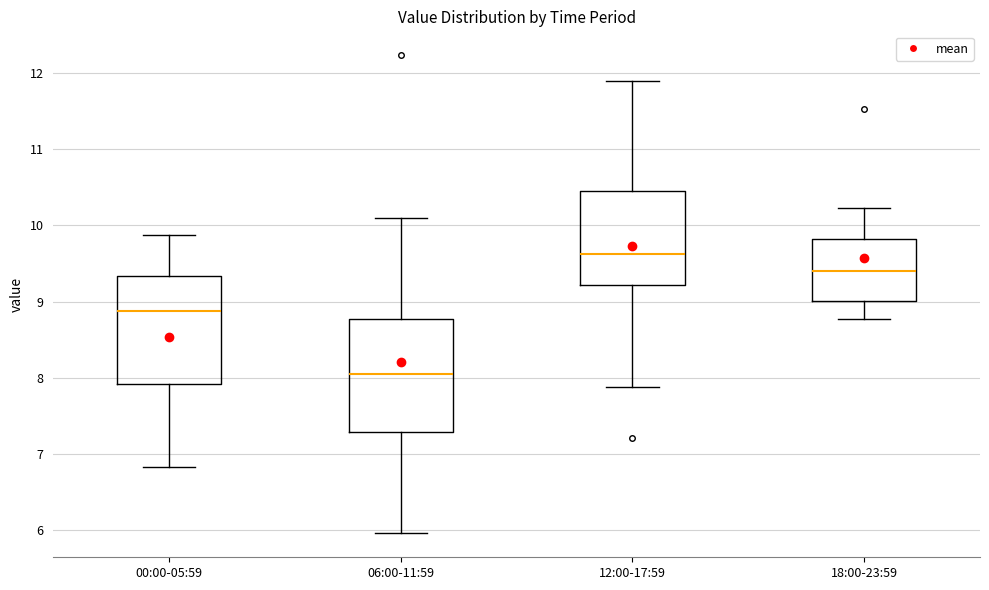

Reading left to right, read every box against the y-axis: the position of its median line, the range the box covers, and the ends of its whiskers. The values are not printed on the chart, so give them approximately, as read against the axis.

00:00-05:59: median 8.9, box 7.9 to 9.3, whiskers 6.8 to 9.9
06:00-11:59: median 8.0, box 7.3 to 8.8, whiskers 6.0 to 10.1
12:00-17:59: median 9.6, box 9.2 to 10.5, whiskers 7.9 to 11.9
18:00-23:59: median 9.4, box 9.0 to 9.8, whiskers 8.8 to 10.2